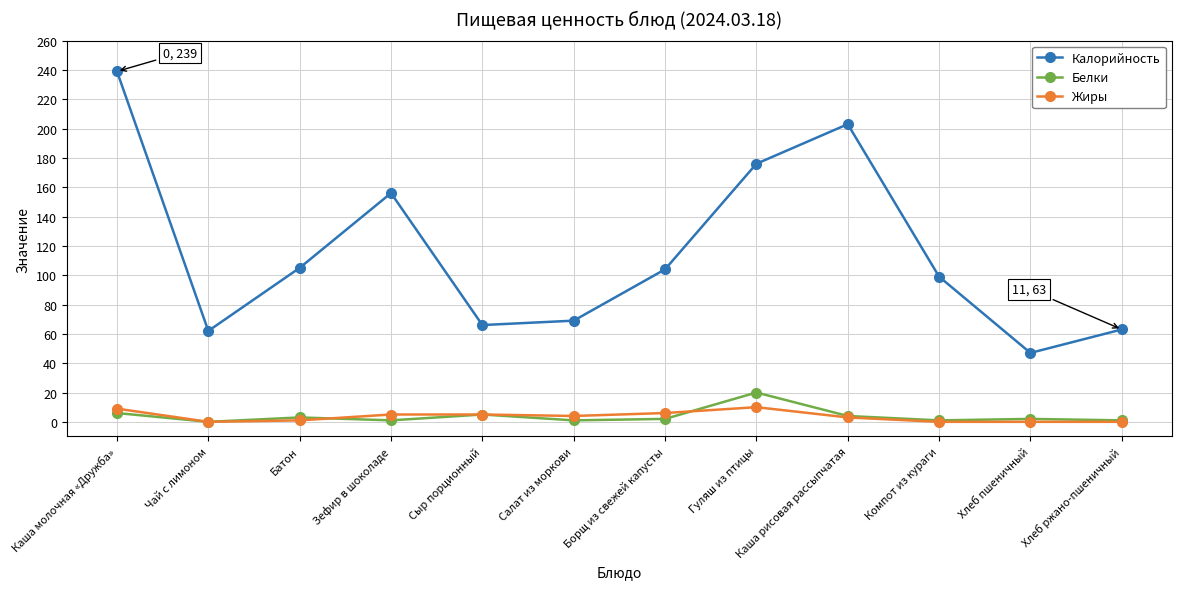

Where does the Белки series first go above 2?

Каша молочная «Дружба»